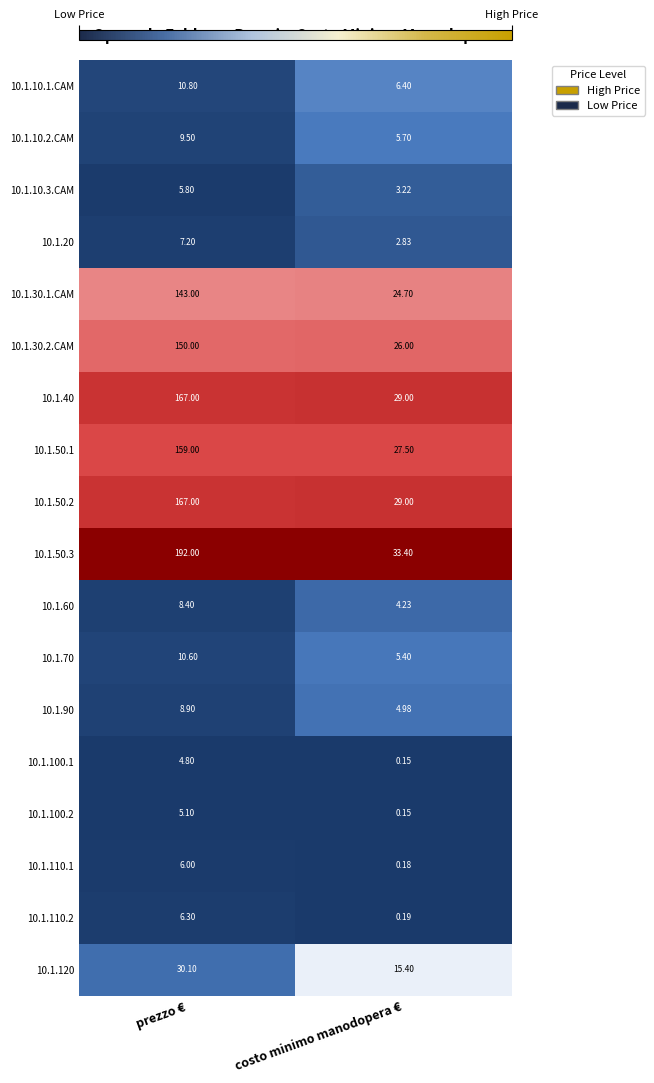

Which label corresponds to the largest value in the chart?

prezzo €